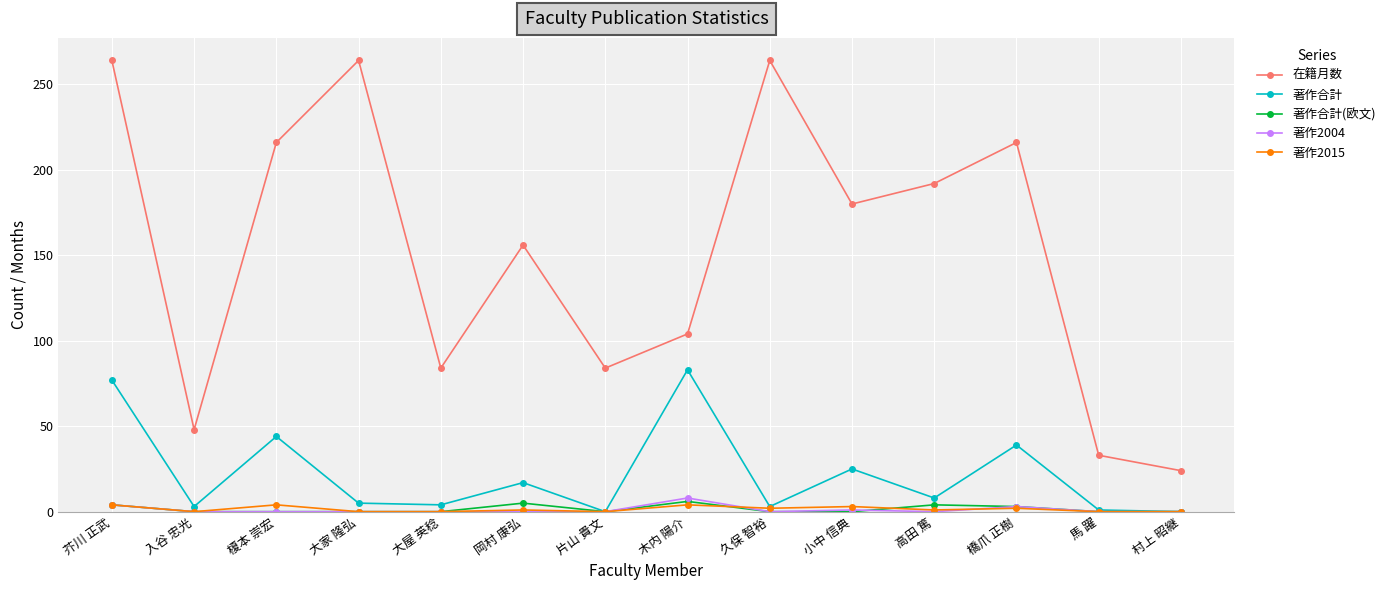

True or false: 著作2015 and 在籍月数 intersect in this chart.

False